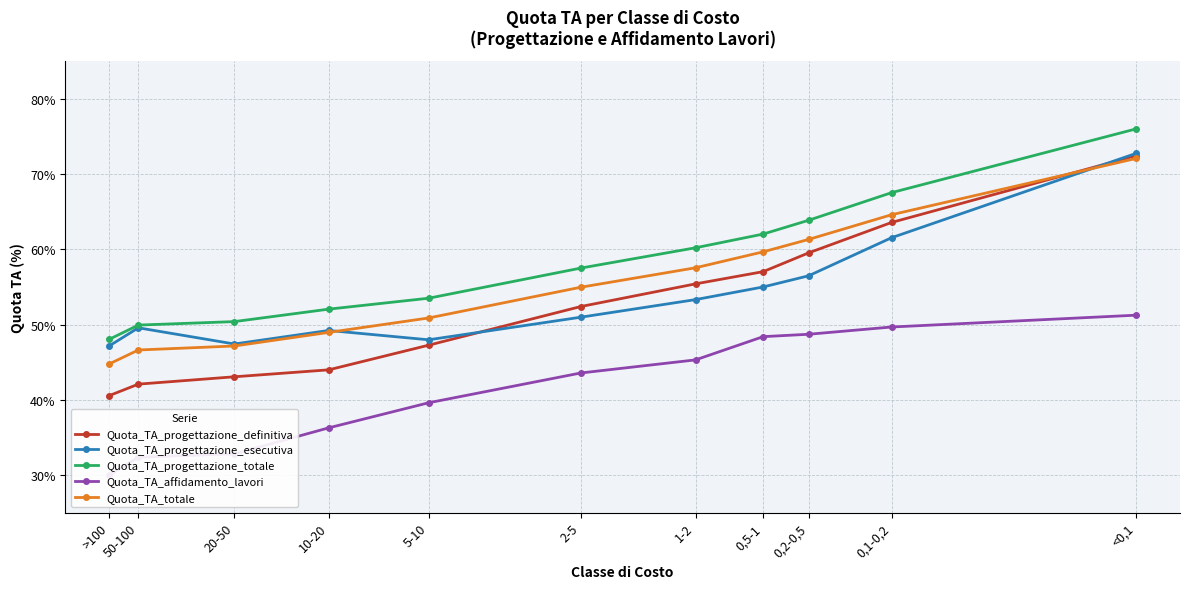

True or false: Quota_TA_affidamento_lavori has more than 2 interior local peaks.

False